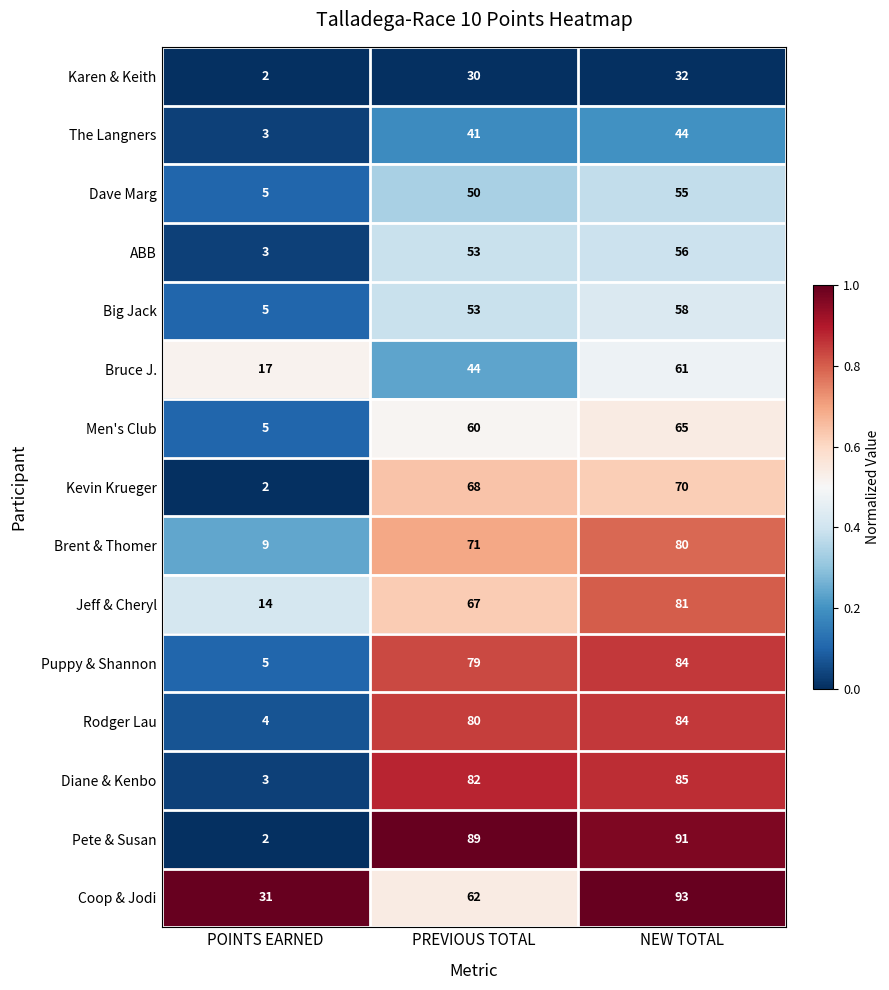

What is the greatest value displayed?

93